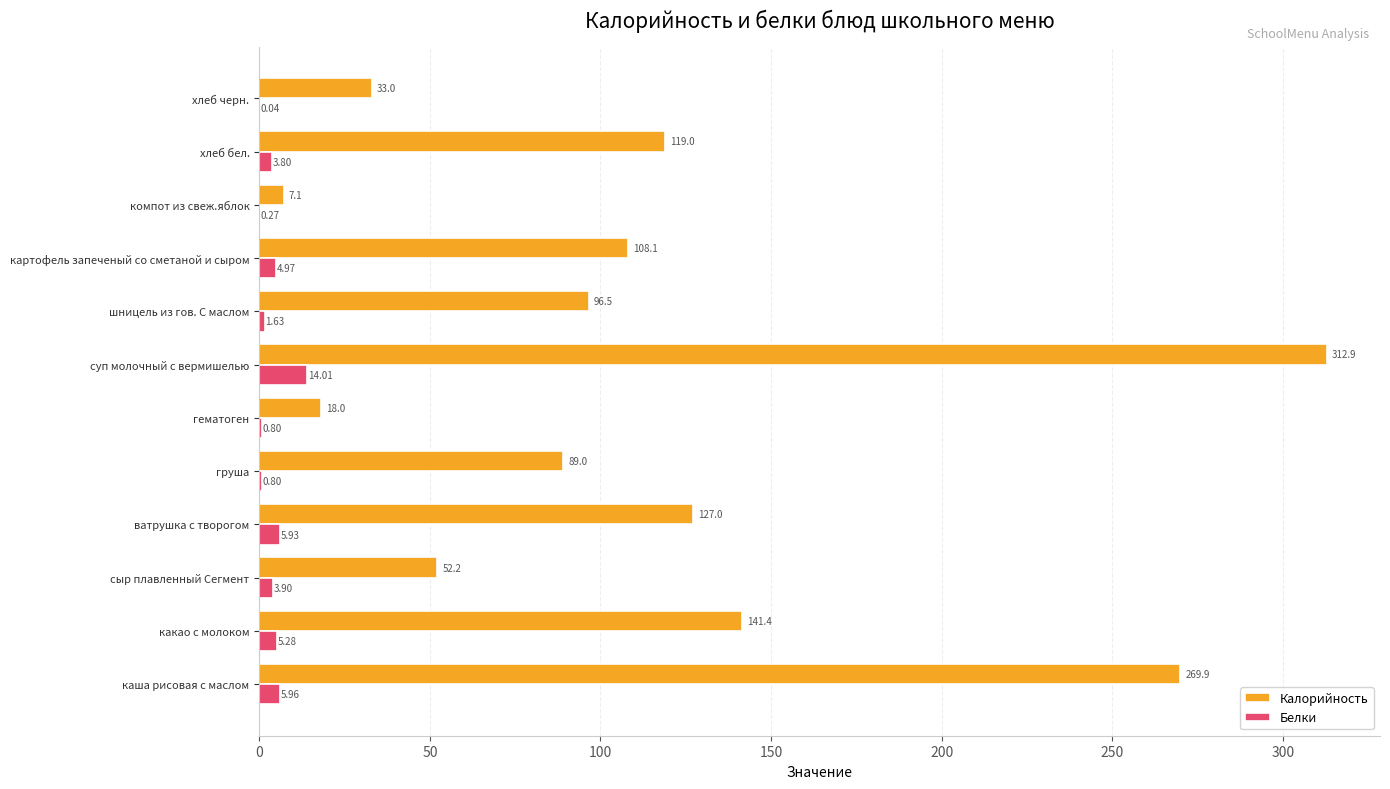

What is the sum of all Белки values?

47.4